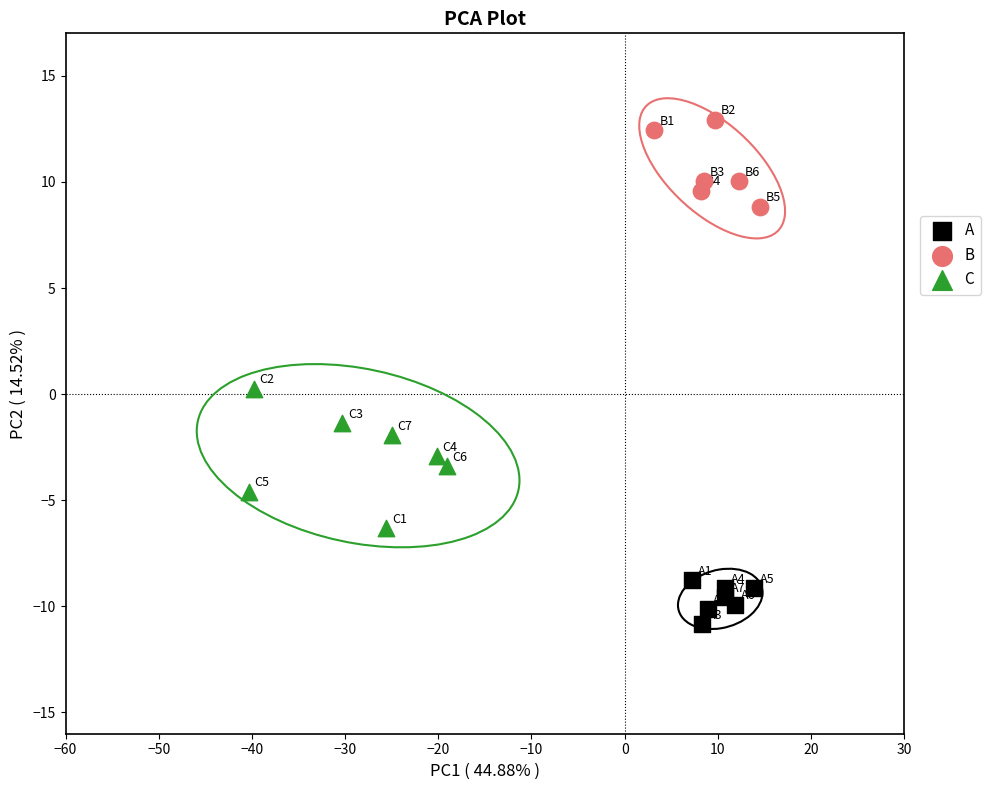

Which series has the widest spread of Y values?

C